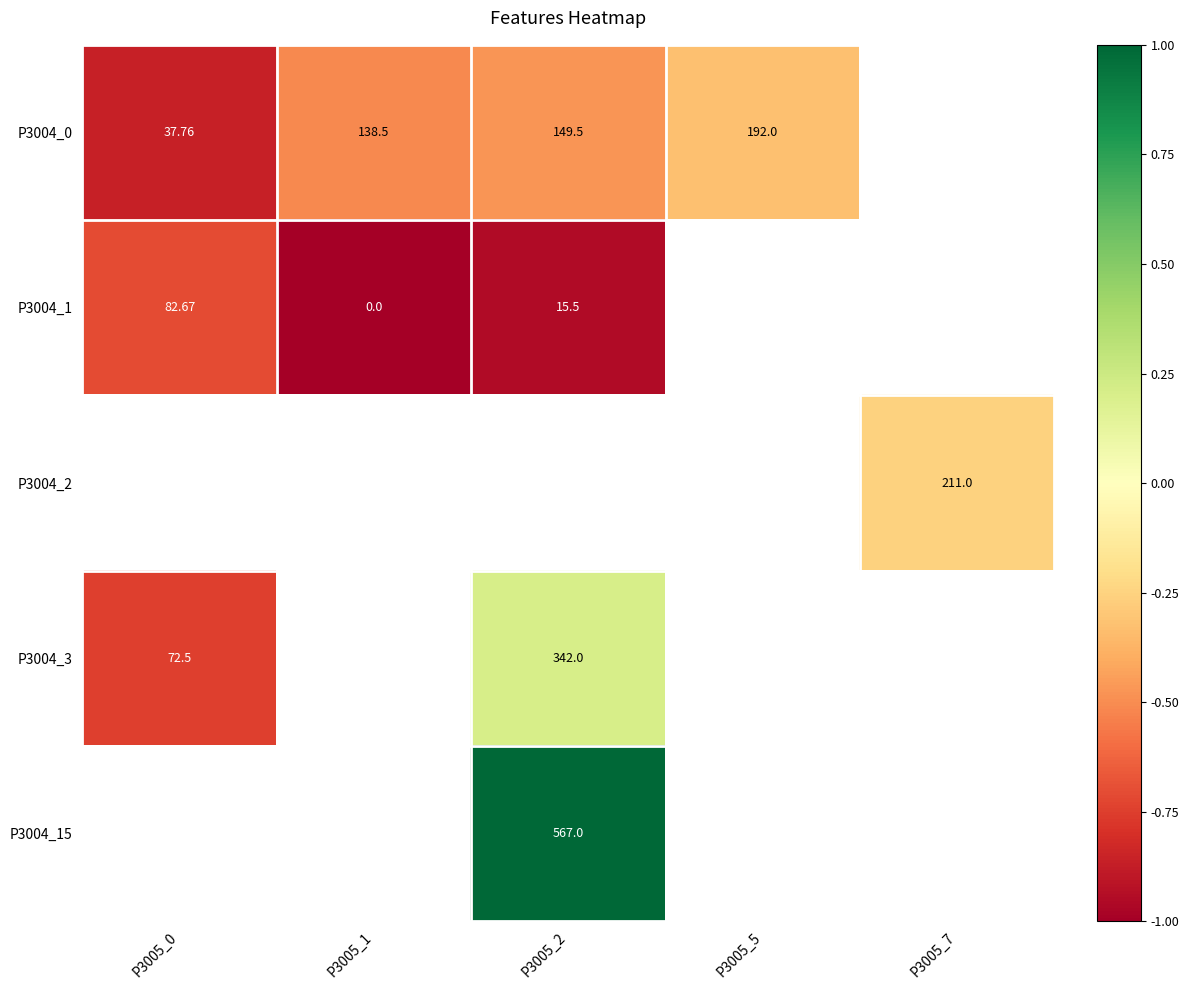

How many values in the P3004_3 series are below 0?

1